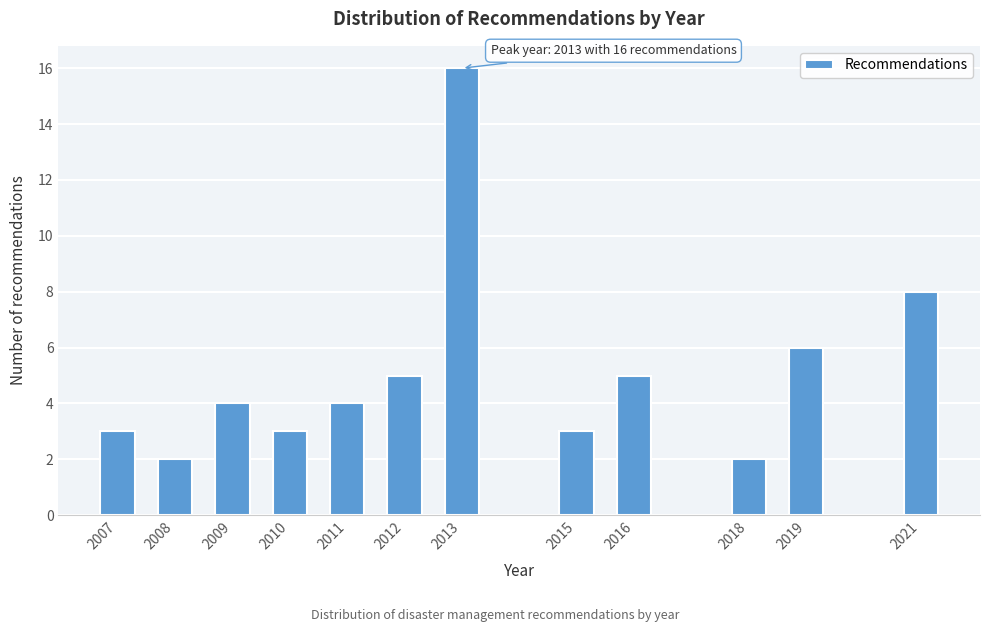

Reading left to right, transcribe all the data shown in this chart.

2007=3	2008=2	2009=4	2010=3	2011=4	2012=5	2013=16	2015=3	2016=5	2018=2	2019=6	2021=8